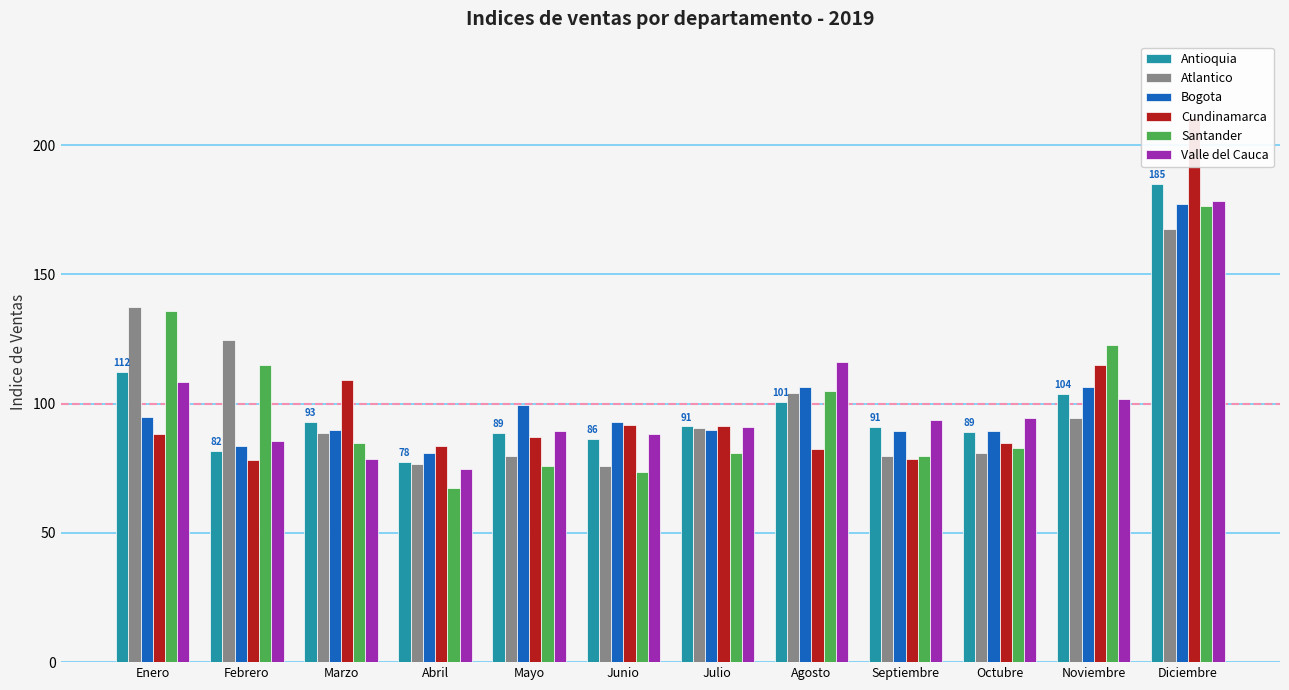

Which series has the largest total across all categories?

Santander